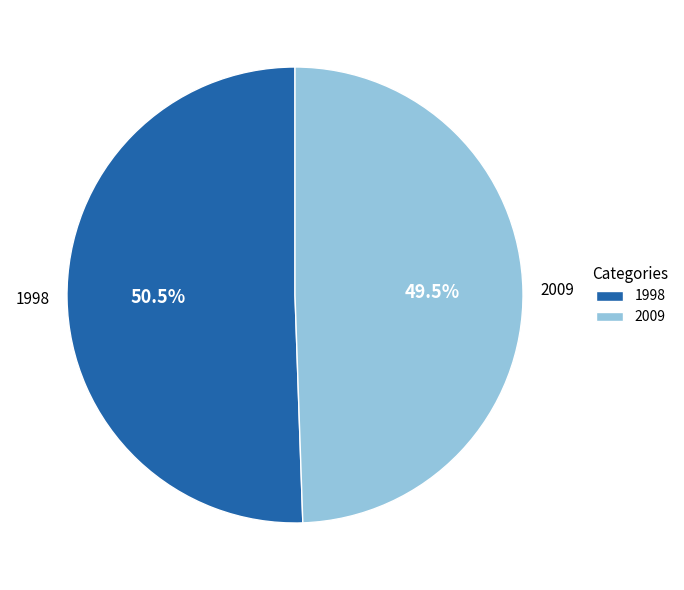

Which category accounts for the majority?

1998